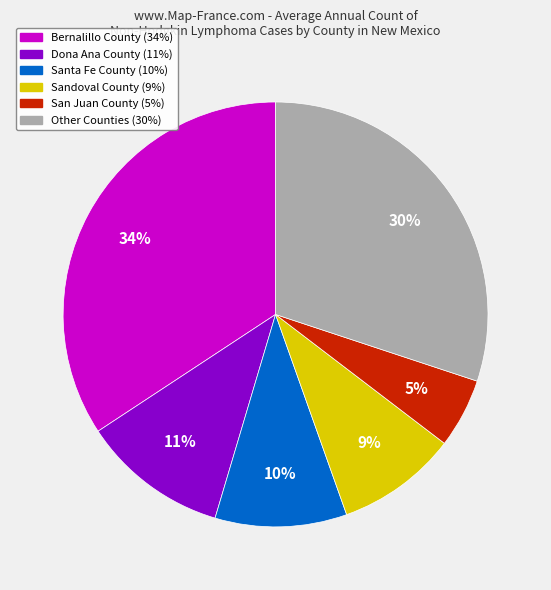

How many slices are in this pie chart?

6